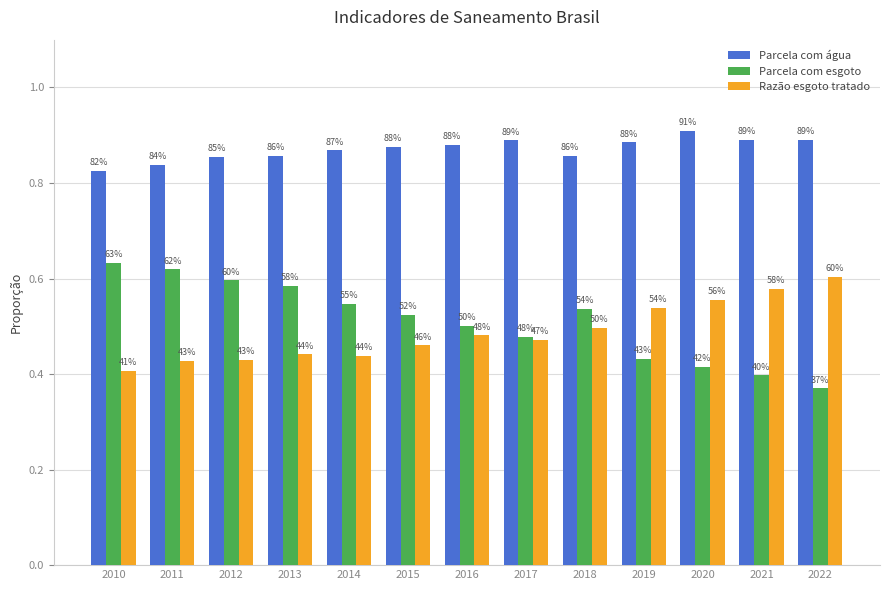

Rank the categories by Parcela com água value from lowest to highest.

2010, 2011, 2012, 2013, 2018, 2014, 2015, 2016, 2019, 2017, 2021, 2022, 2020